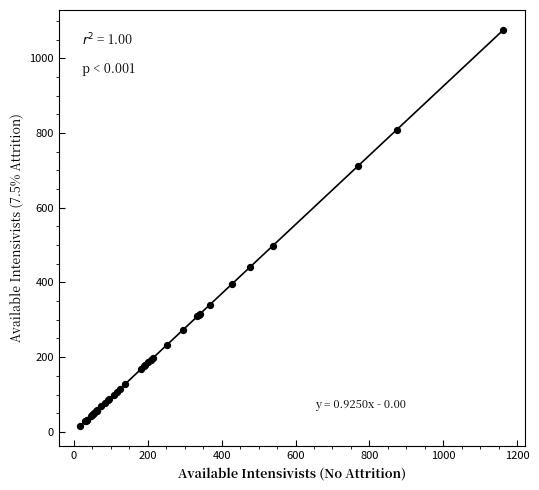

What Y value in the scatter plot is closest to 545?

498.0